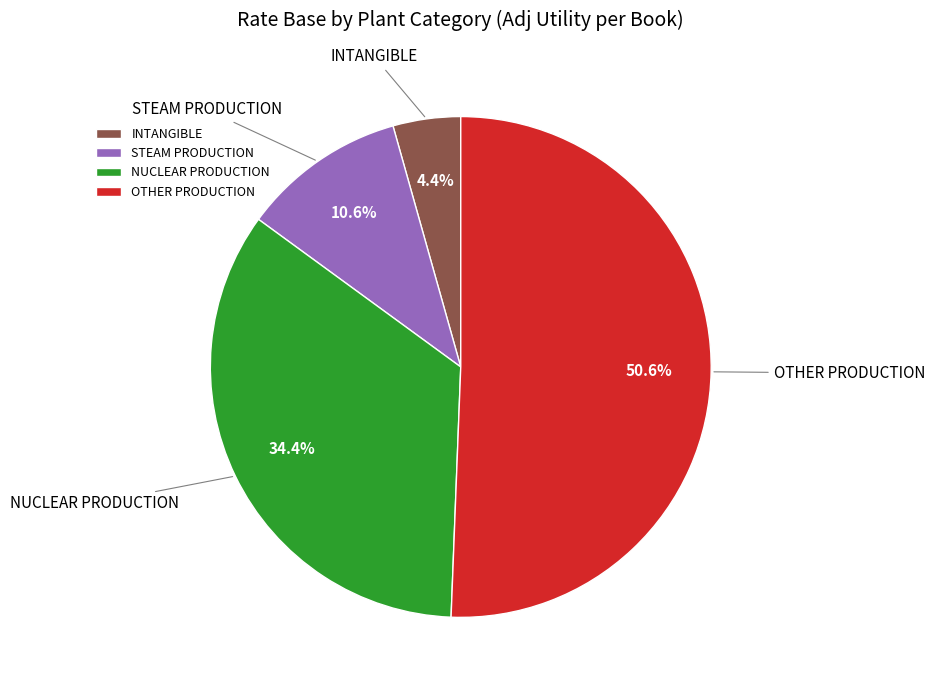

Combined, do STEAM PRODUCTION and OTHER PRODUCTION account for over 50%?

Yes